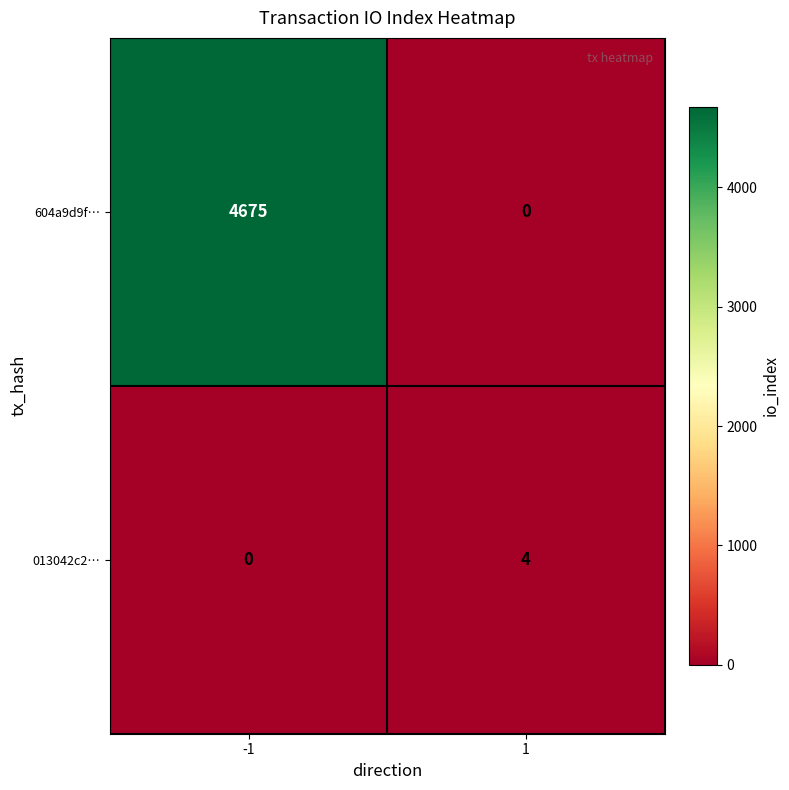

How many data points does each series have?

2